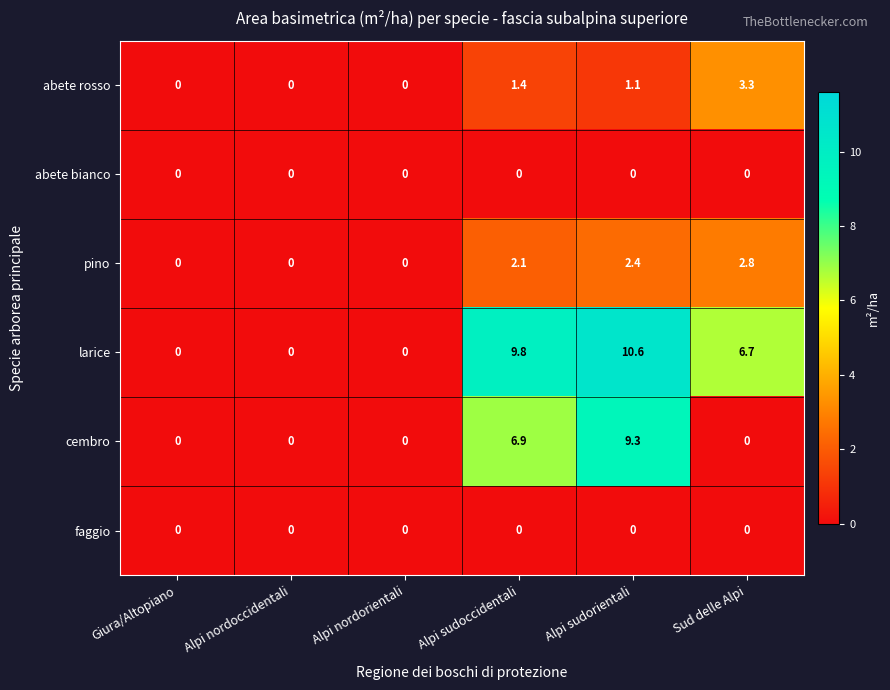

At which category is the sum across all series the highest?

Alpi sudorientali